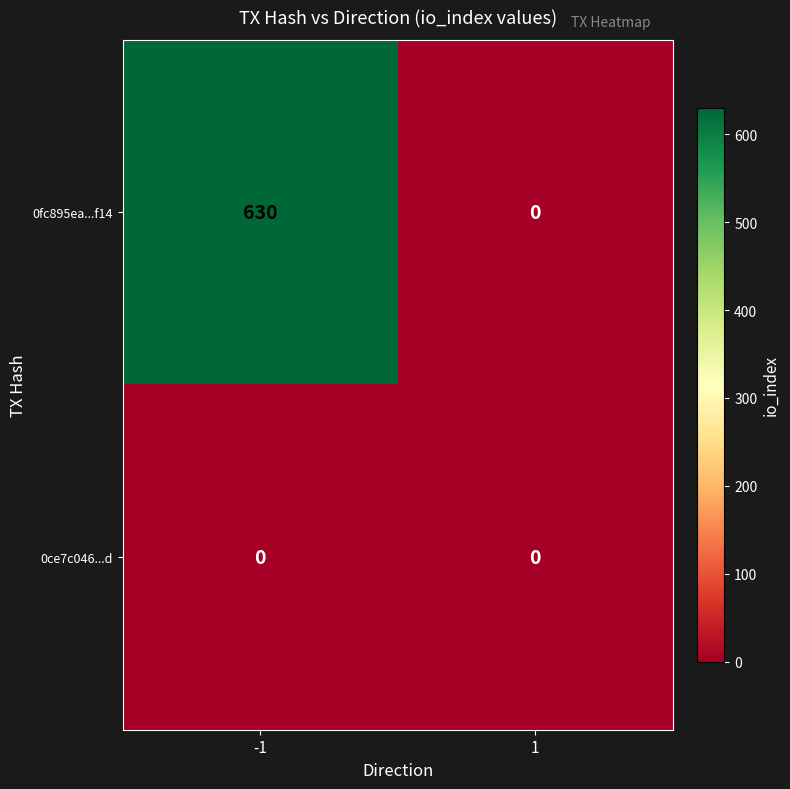

Which series has the largest total across all categories?

0fc895ea...f14